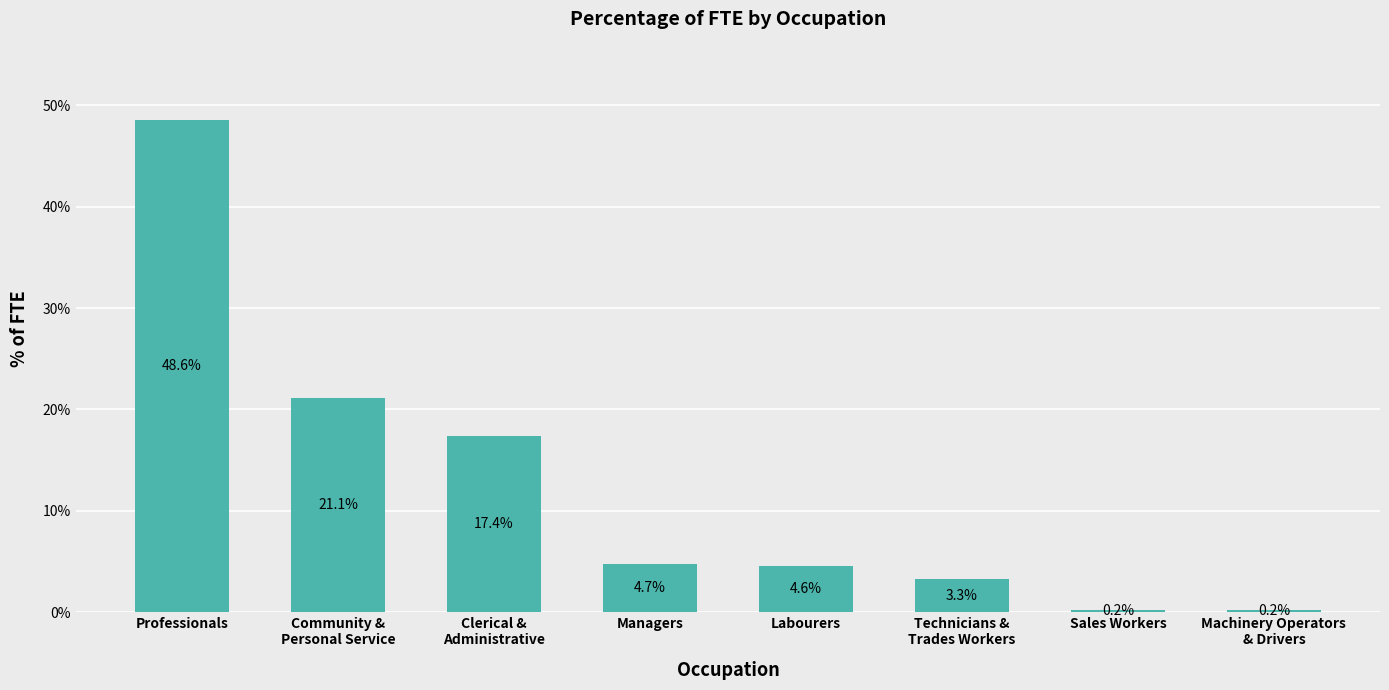

What is the label of the 7th bar from the left?

Sales Workers